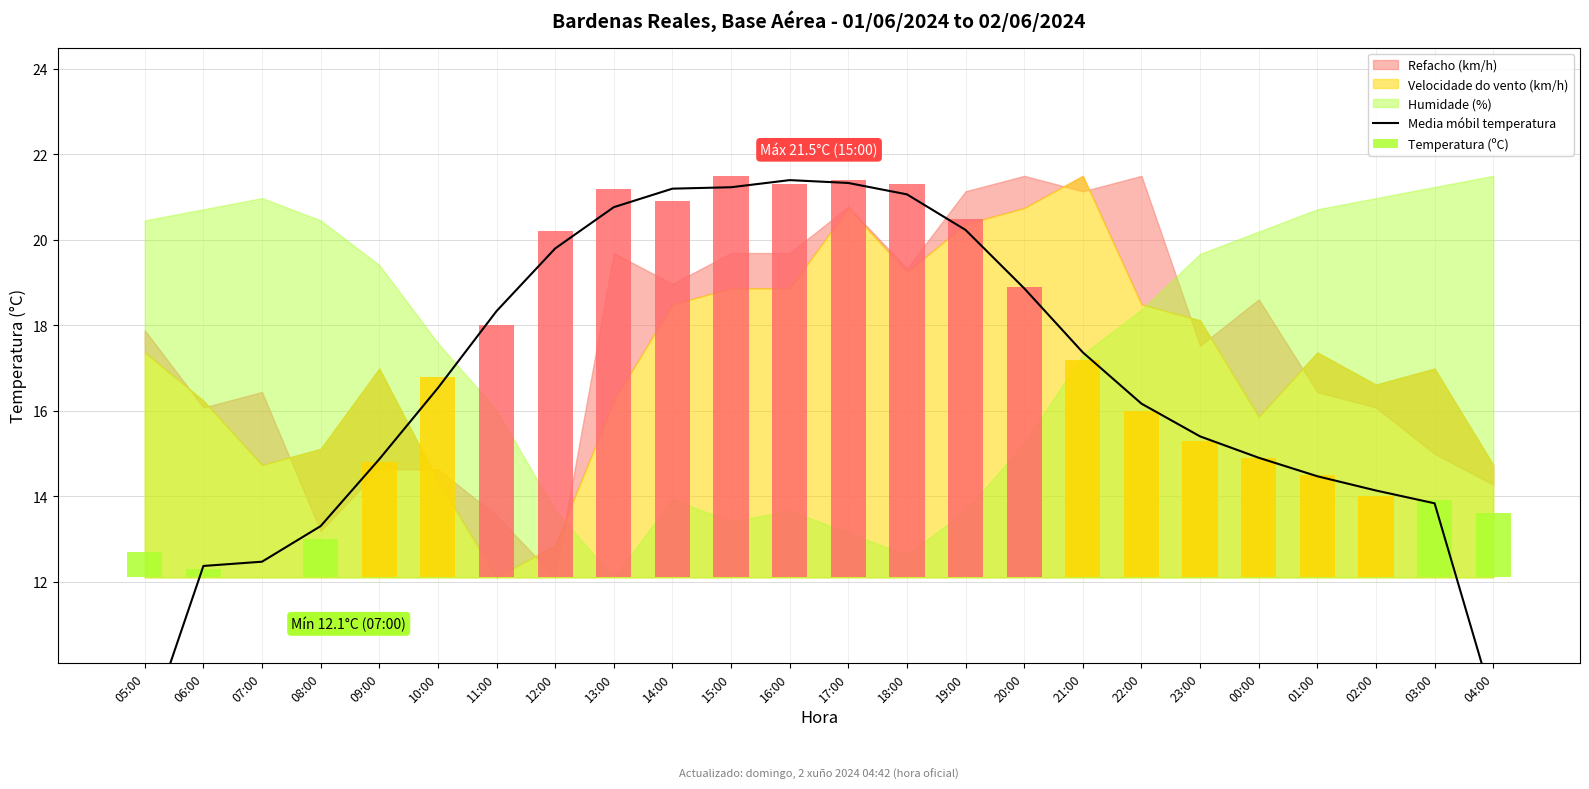

Reading right to left, extract all data points from this chart.

9.2	13.8	14.1	14.5	14.9	15.4	16.2	17.4	18.9	20.2	21.1	21.3	21.4	21.2	21.2	20.8	19.8	18.3	16.5	14.9	13.3	12.5	12.4	8.3